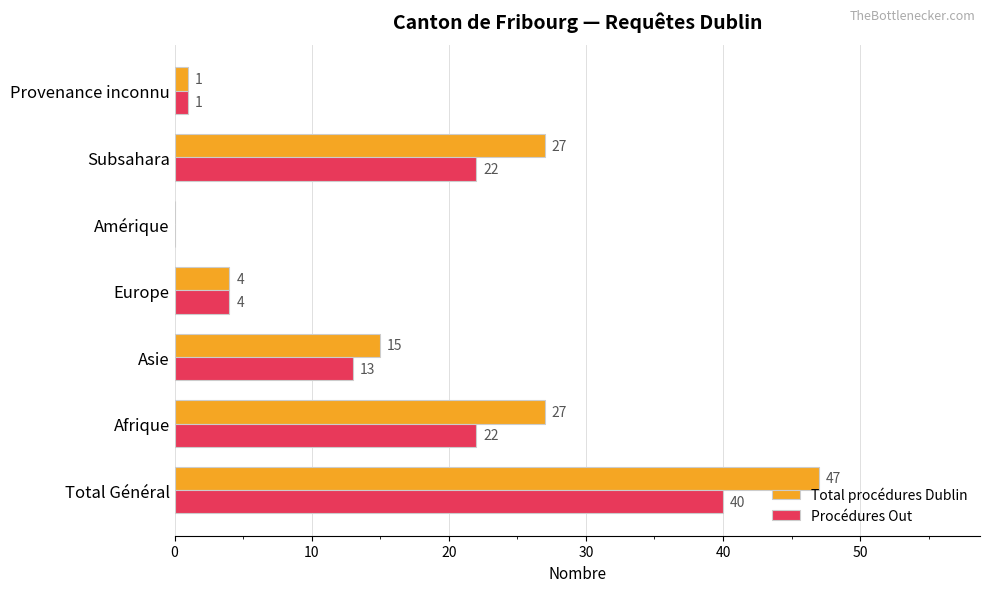

Read the Procédures Out value at Total Général.

40